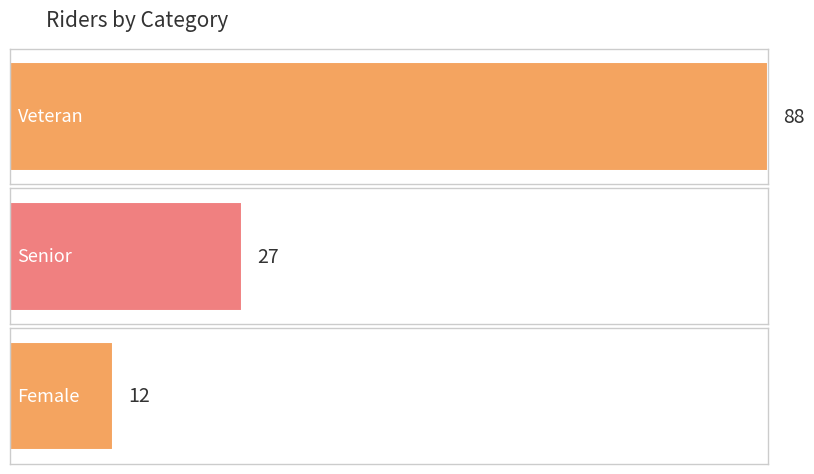

Rank the categories by value from lowest to highest.

Female, Senior, Veteran